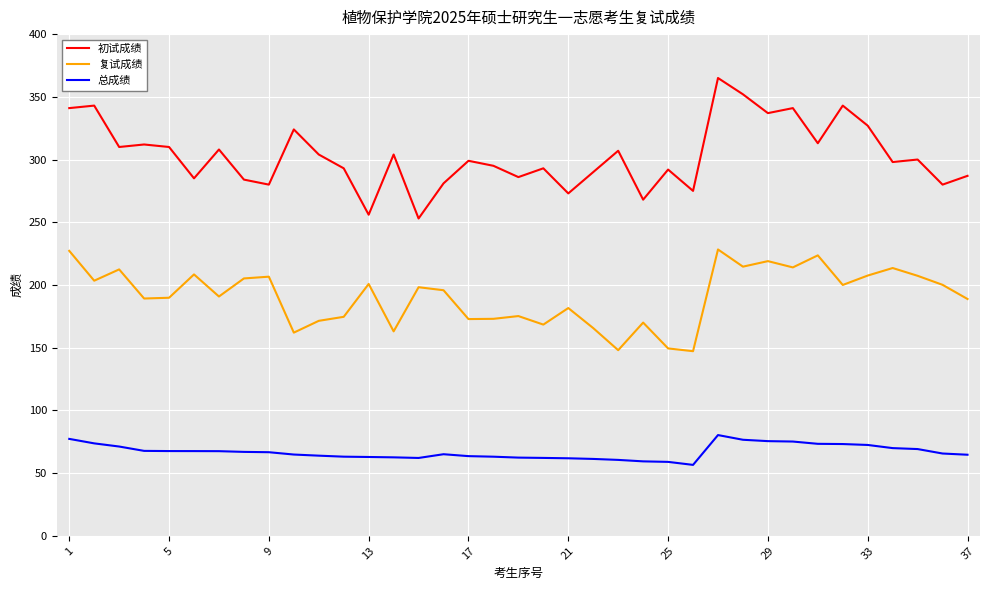

List the series in order of their peak value, lowest first.

总成绩, 复试成绩, 初试成绩